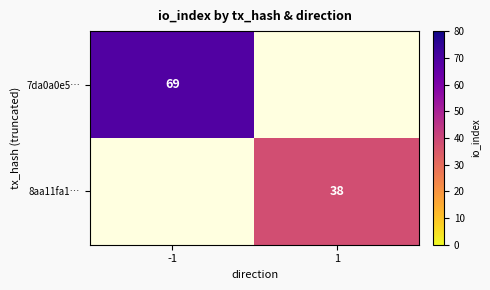

The value of 8aa11fa1… at 1 is 56.1. True or false?

False